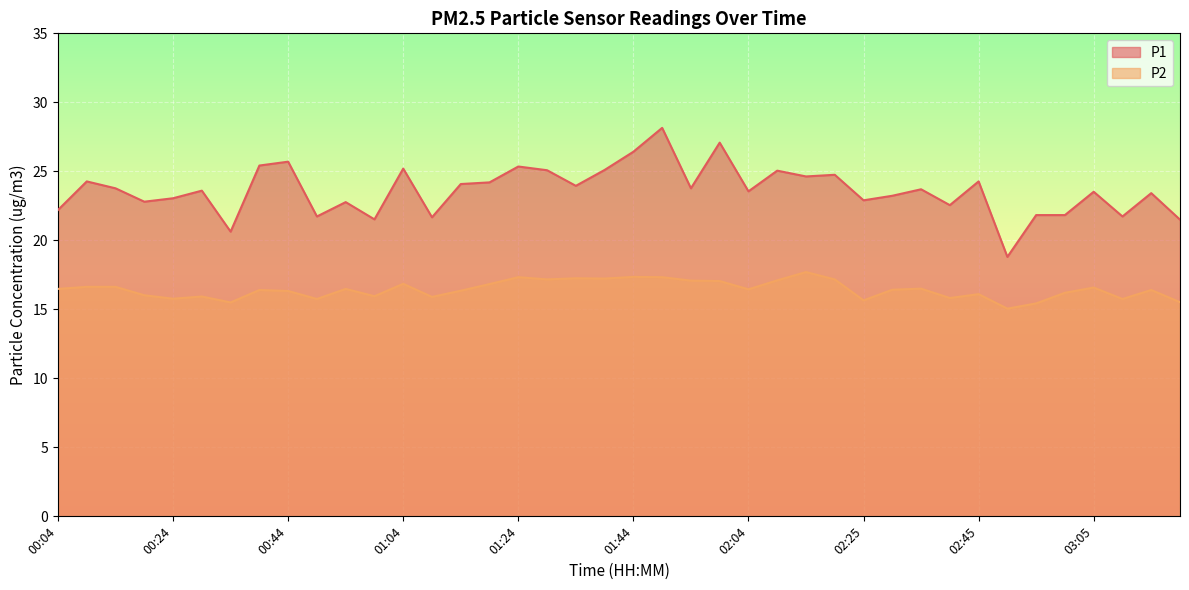

True or false: P2 and P1 intersect in this chart.

False